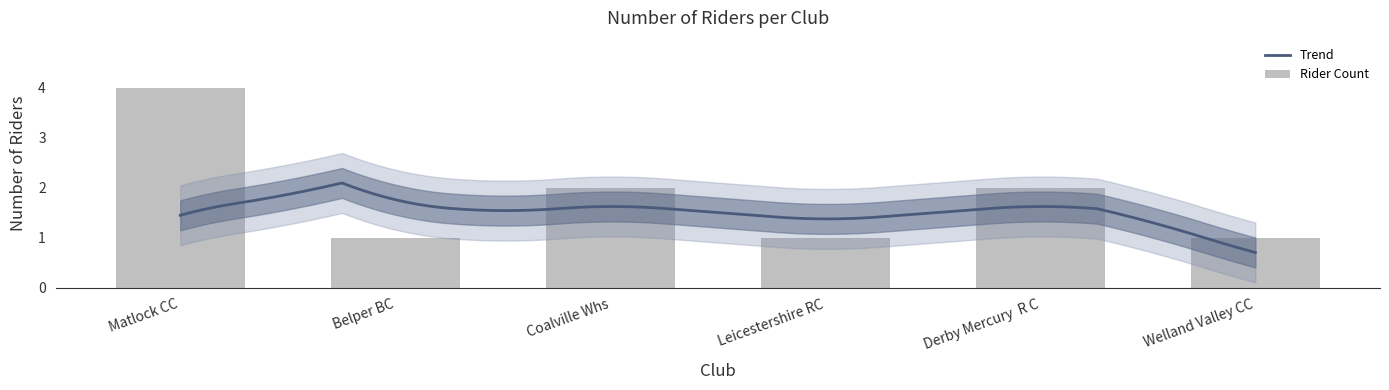

What is the minimum value for Trend?

0.7